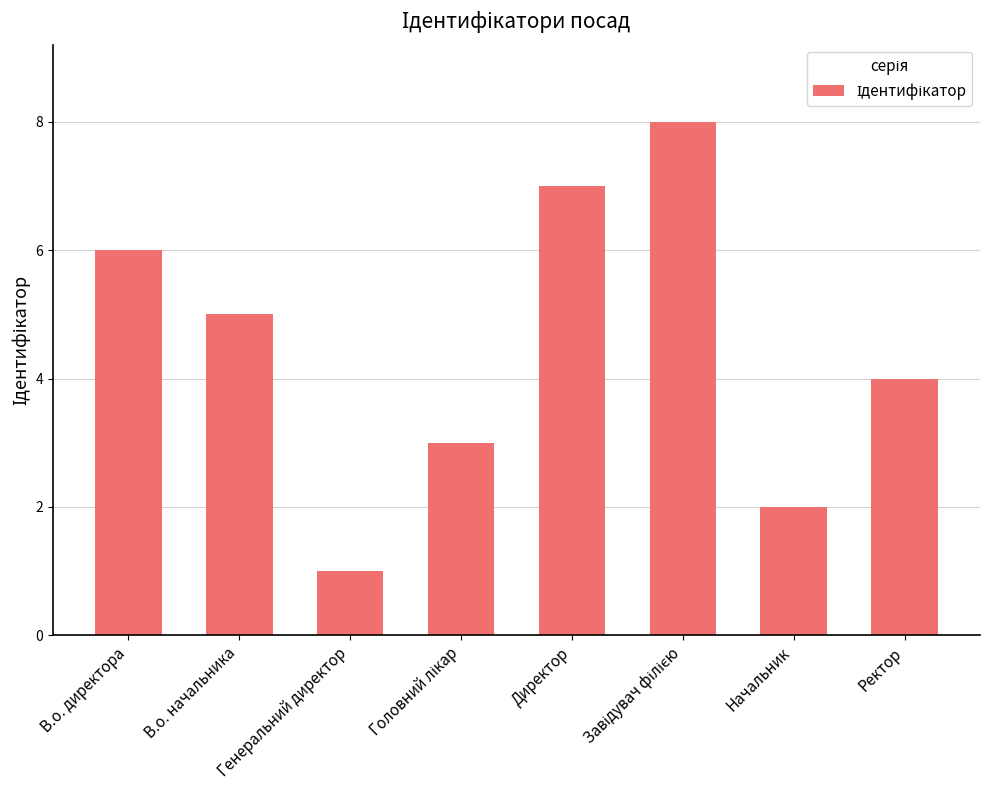

What is the ratio of the value at В.о. начальника to the value at Директор?

0.7